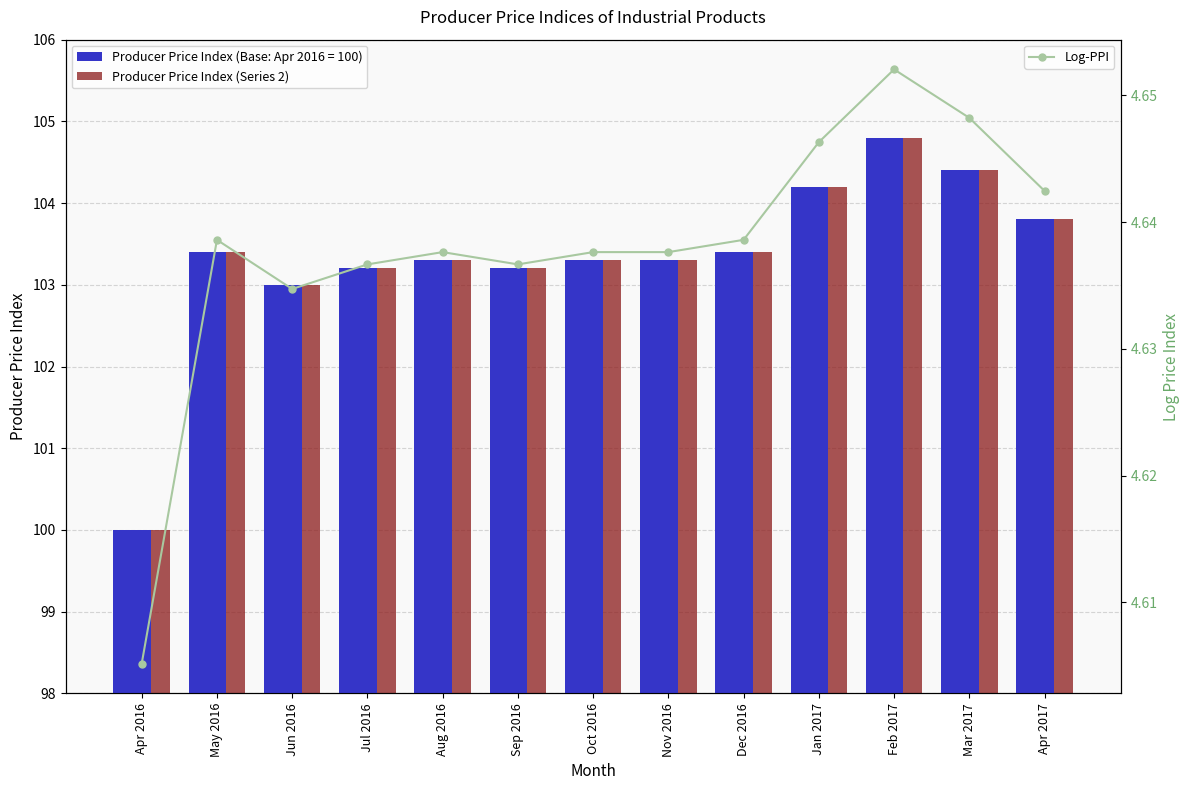

What is the smallest value displayed?

4.6